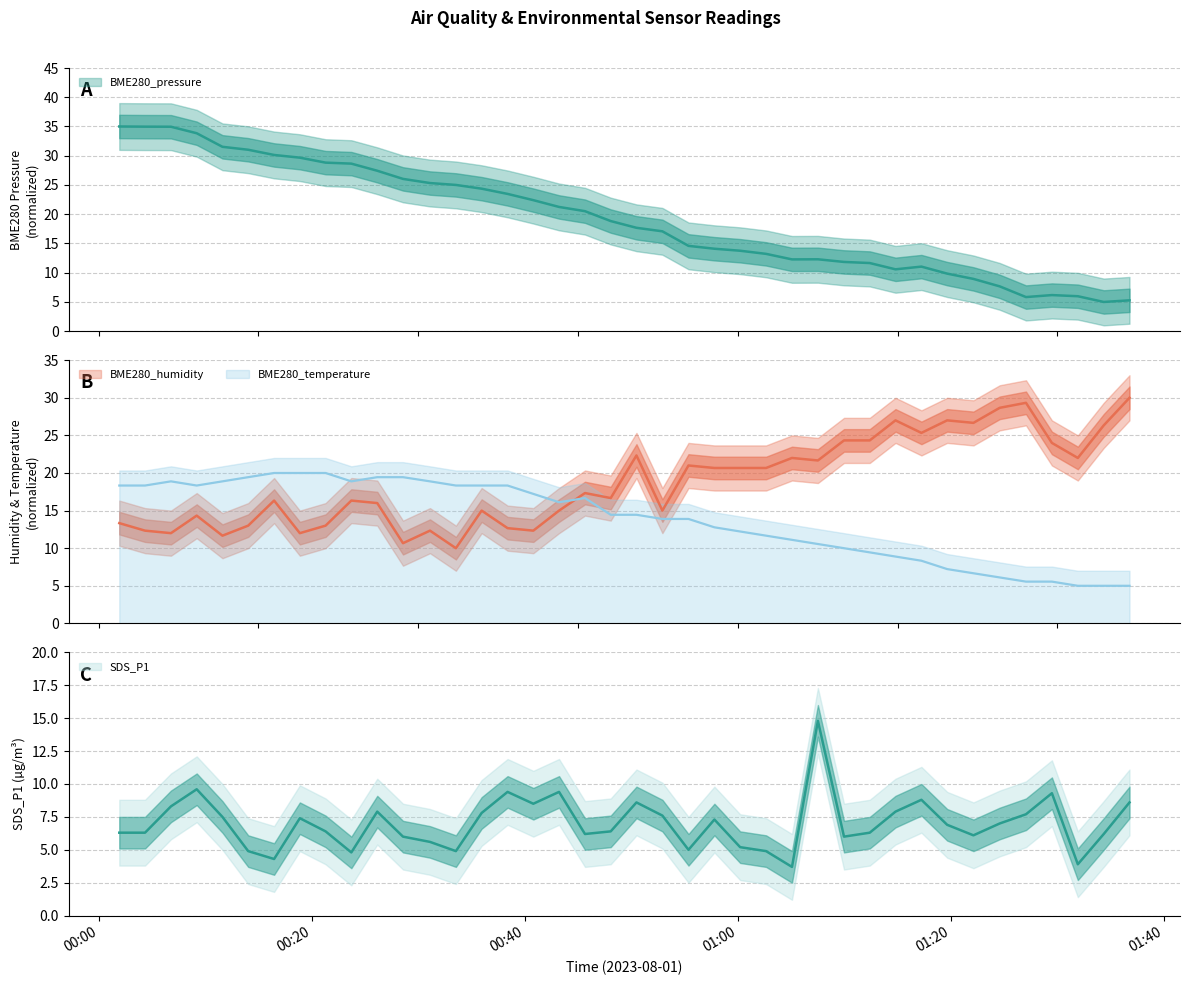

What is the label of the 13th point from the right?

2023/08/01 01:07:31